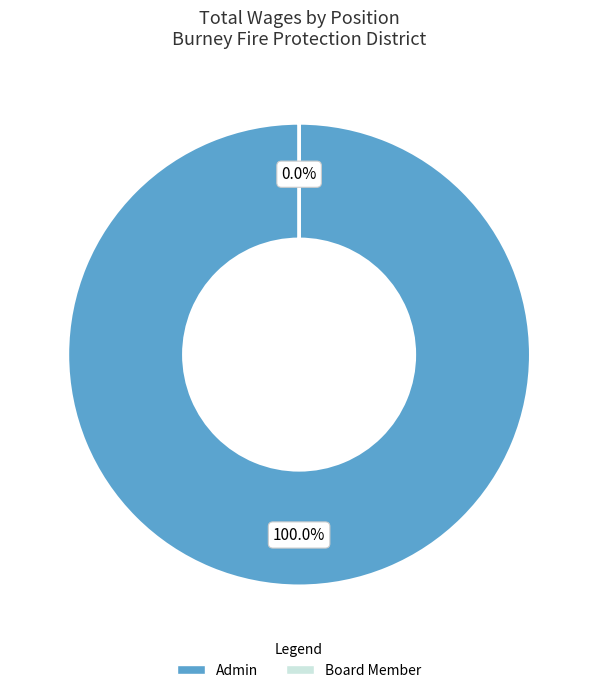

True or false: Admin accounts for 89% of the total.

False